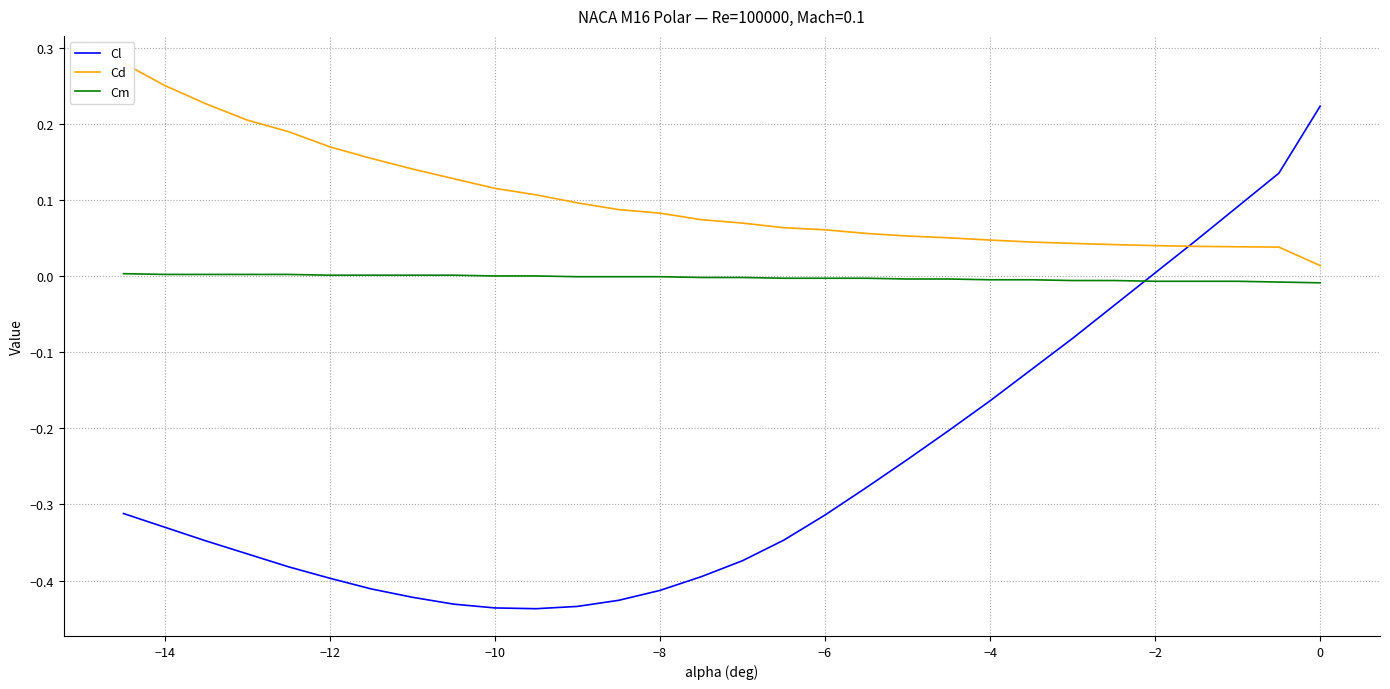

Which series ends up on top after the final intersection of Cm and Cl?

Cl